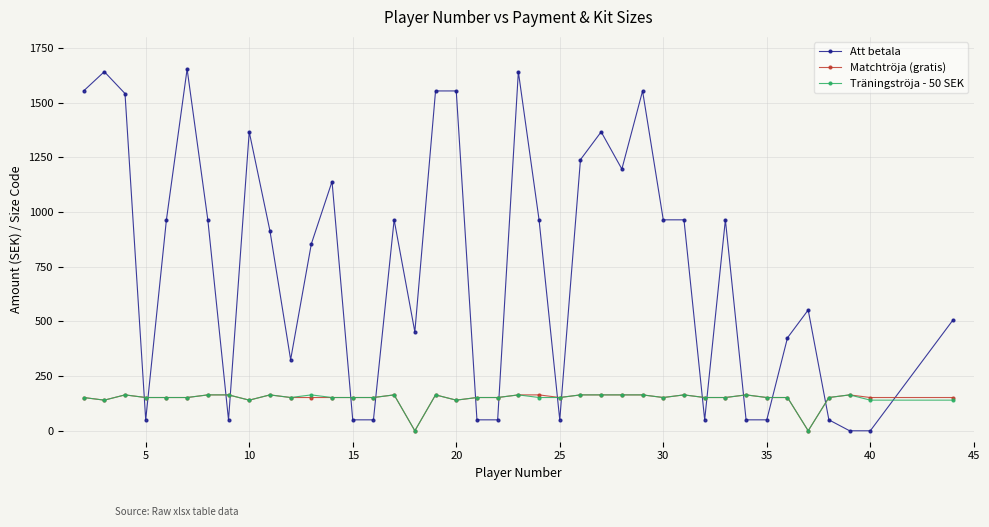

What is the average value of the Att betala series?

758